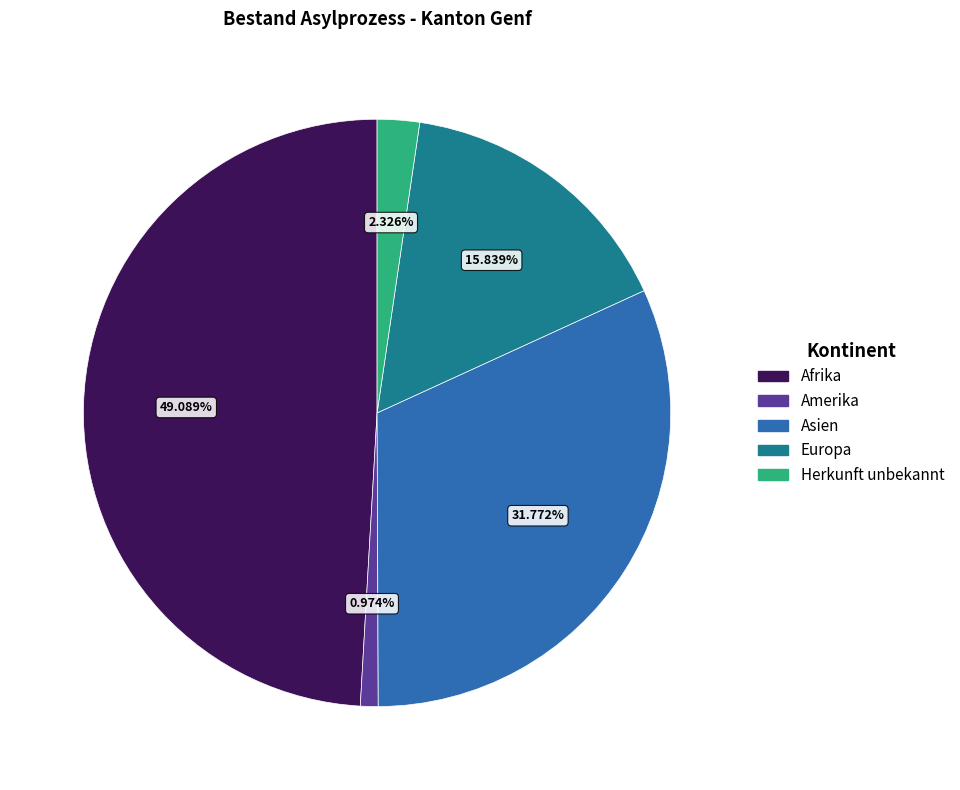

Is there any slice that represents more than half of the pie?

No